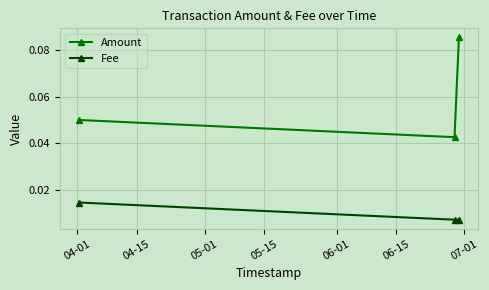

List the series in order of their peak value, highest first.

Amount, Fee